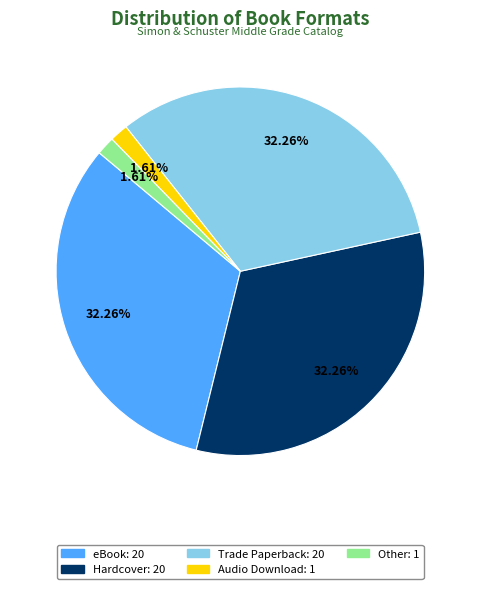

Is it true that Hardcover is 32% of the pie?

True